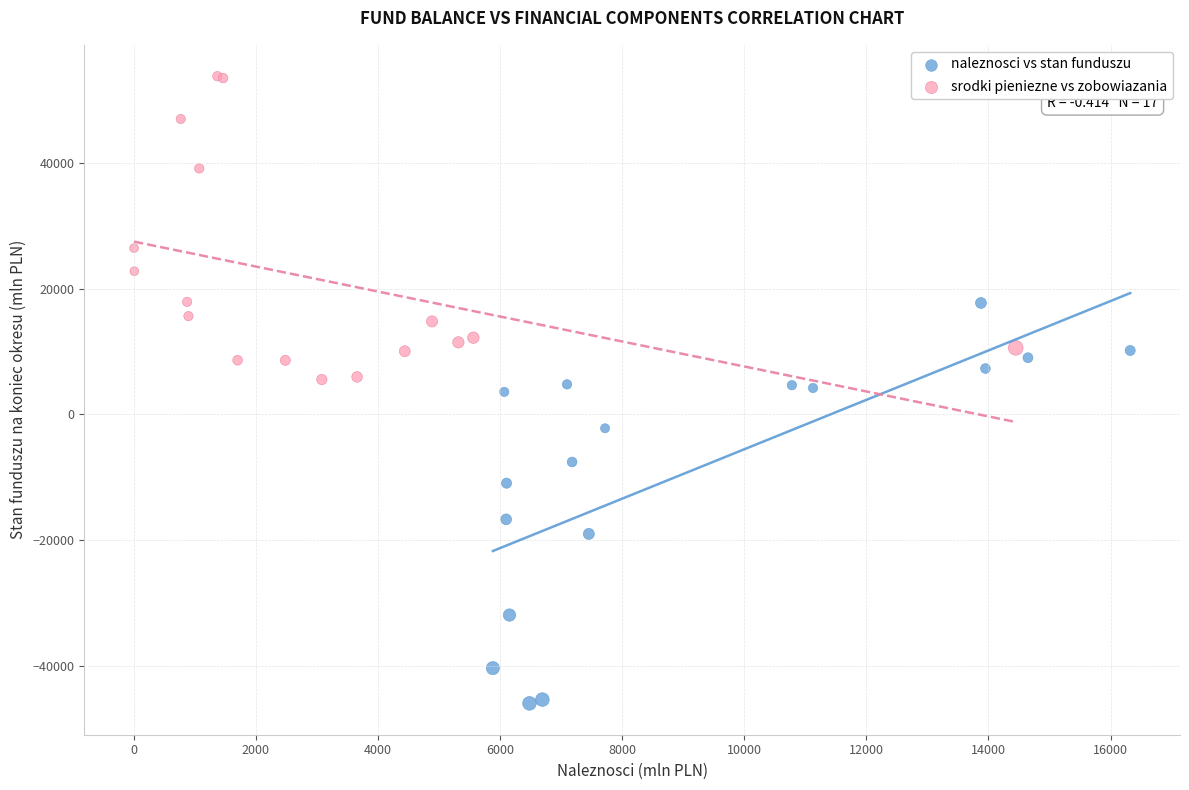

Which series has the widest spread of Y values?

naleznosci vs stan funduszu